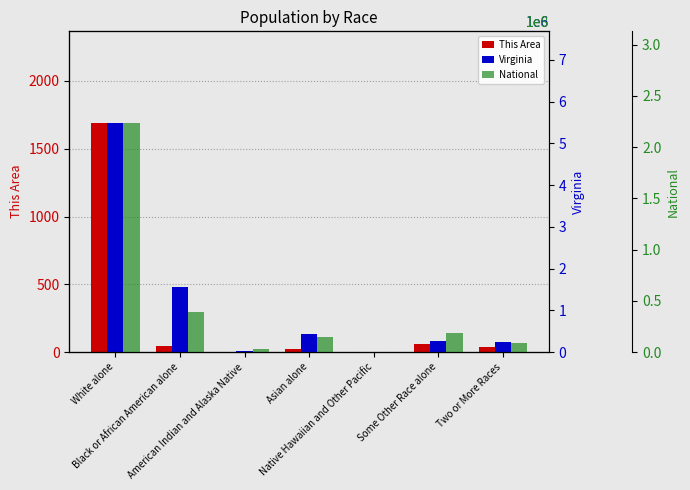

What is the difference between the second highest and minimum values in the This Area series?

59